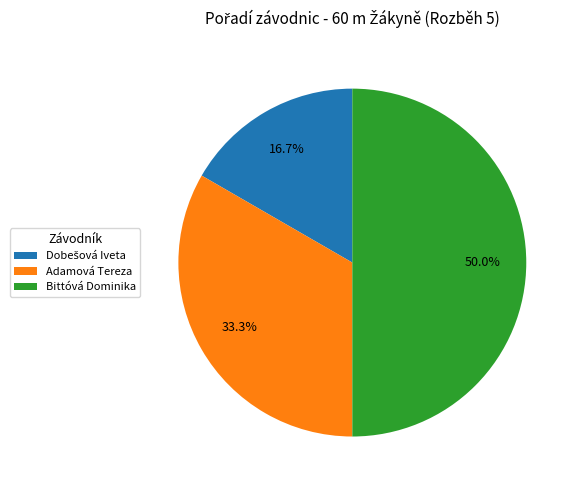

Between Adamová Tereza and Bittóvá Dominika, which is larger?

Bittóvá Dominika